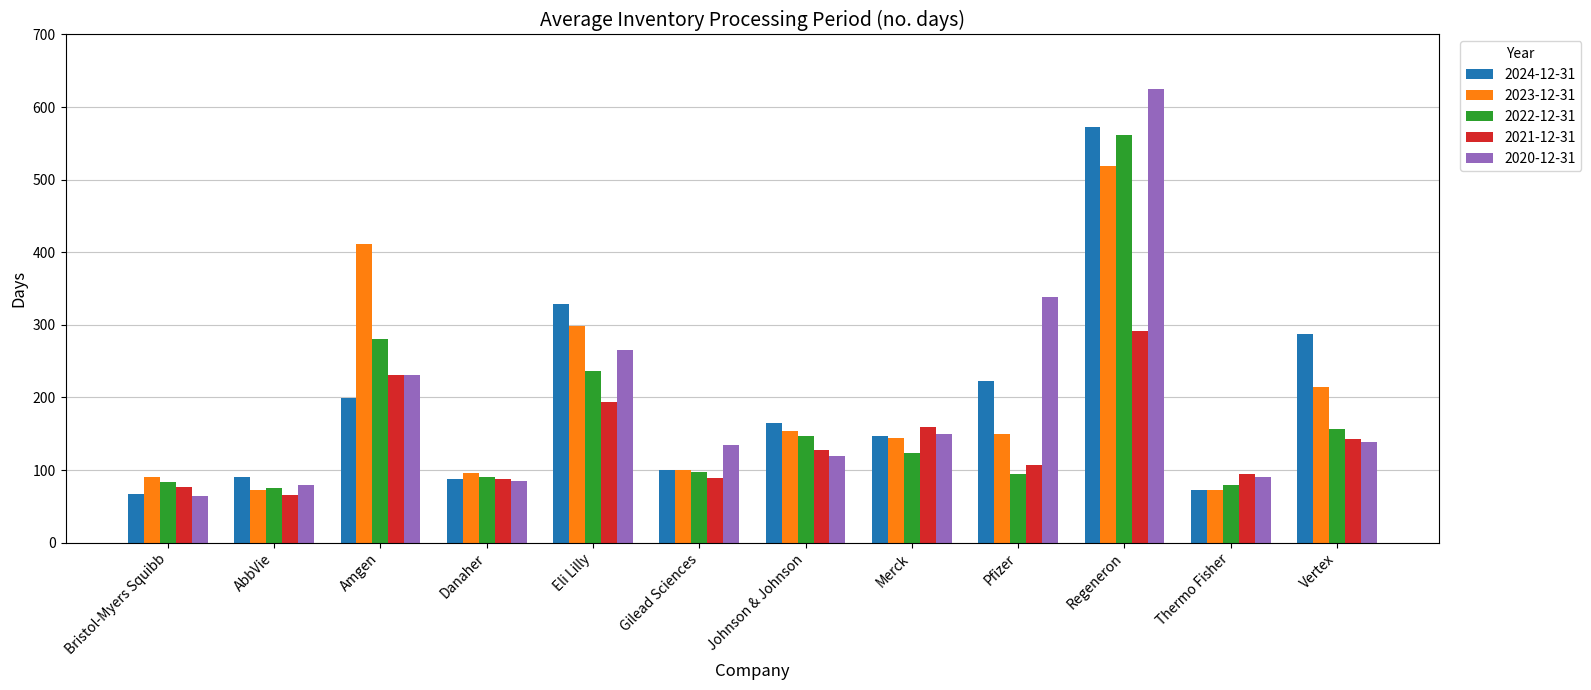

Which series has the widest spread of values?

2020-12-31